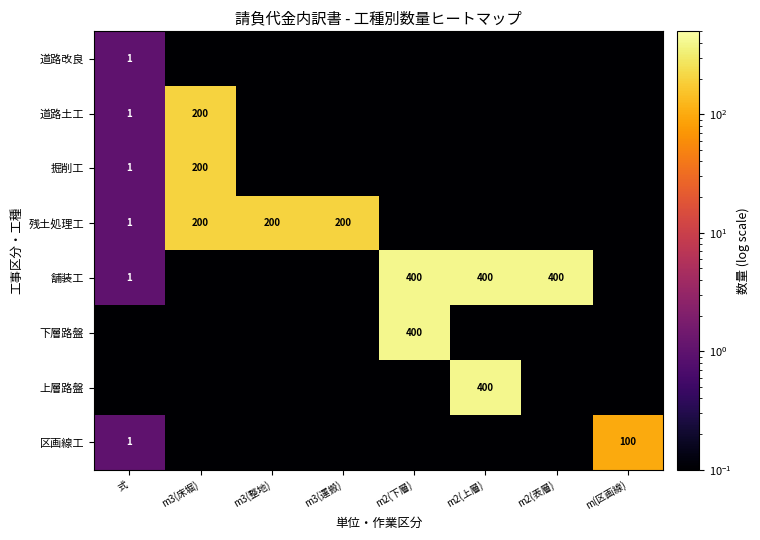

True or false: 舗装工 has a value of 554.0 at m2(表層).

False